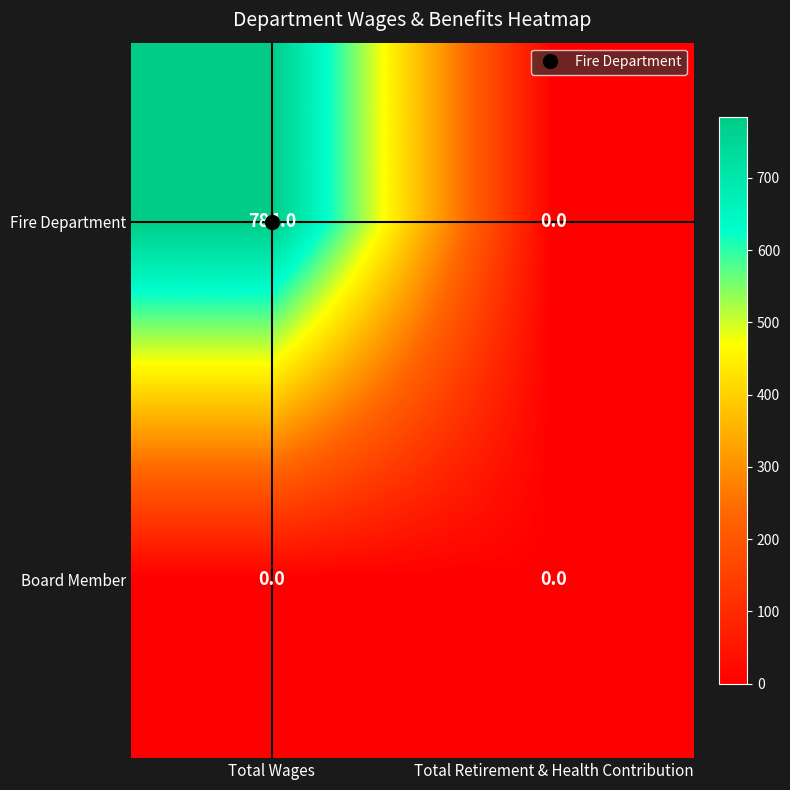

At which category is the sum across all series the highest?

Total Wages